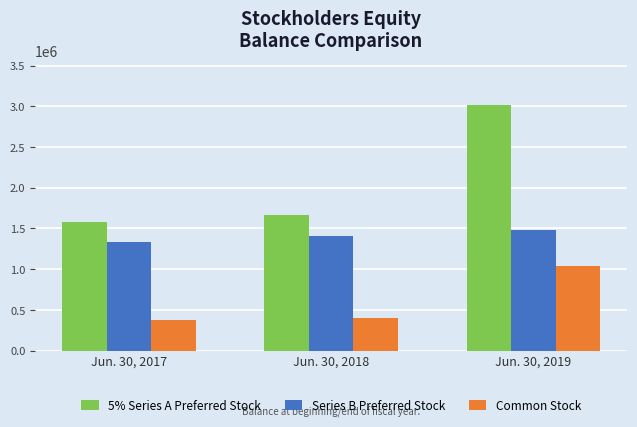

List the labels in order of Series B Preferred Stock value, smallest first.

Jun. 30, 2017, Jun. 30, 2018, Jun. 30, 2019